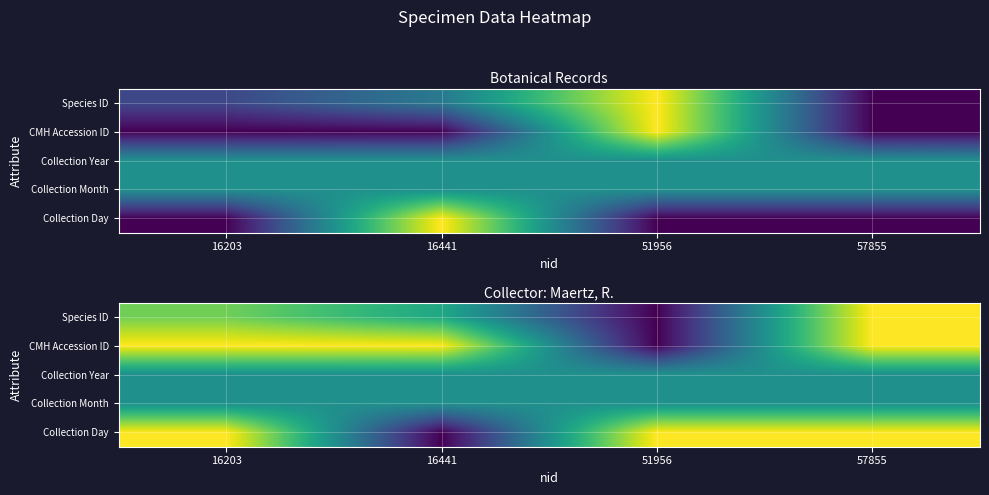

What is the spread (max minus min) of values at 57855?

0.5